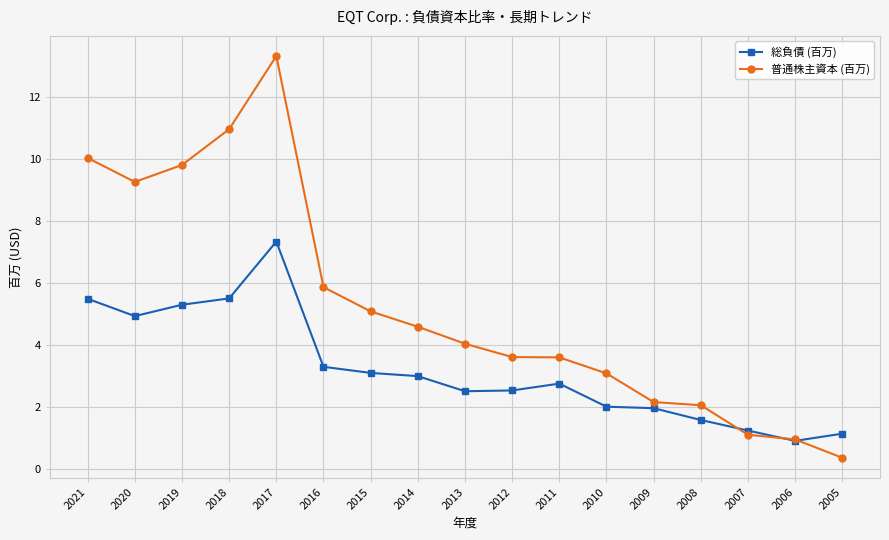

True or false: 普通株主資本 (百万) has a value of 4.0 at 2013.

True